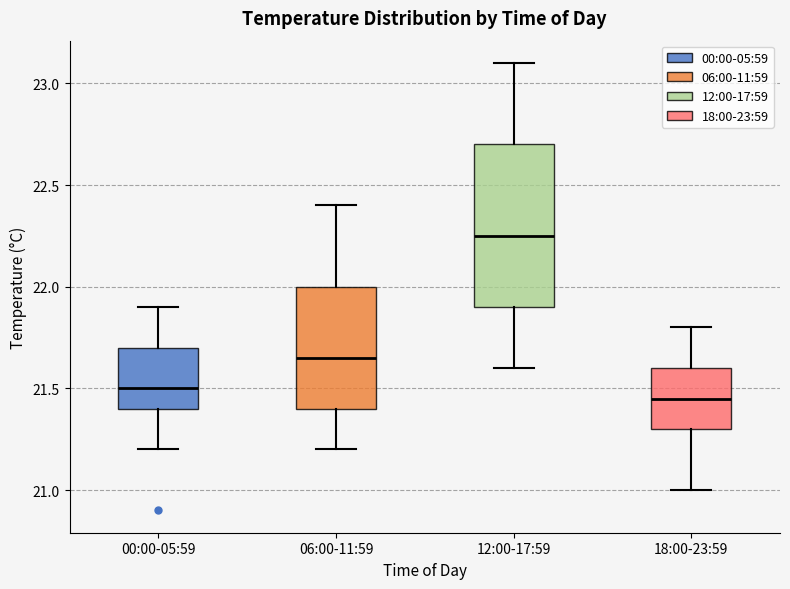

Reading left to right, read every box against the y-axis: the position of its median line, the range the box covers, and the ends of its whiskers. The values are not printed on the chart, so give them approximately, as read against the axis.

00:00-05:59: median 21.50, box 21.40 to 21.70, whiskers 21.20 to 21.90
06:00-11:59: median 21.65, box 21.40 to 22.00, whiskers 21.20 to 22.40
12:00-17:59: median 22.25, box 21.90 to 22.70, whiskers 21.60 to 23.10
18:00-23:59: median 21.45, box 21.30 to 21.60, whiskers 21.00 to 21.80